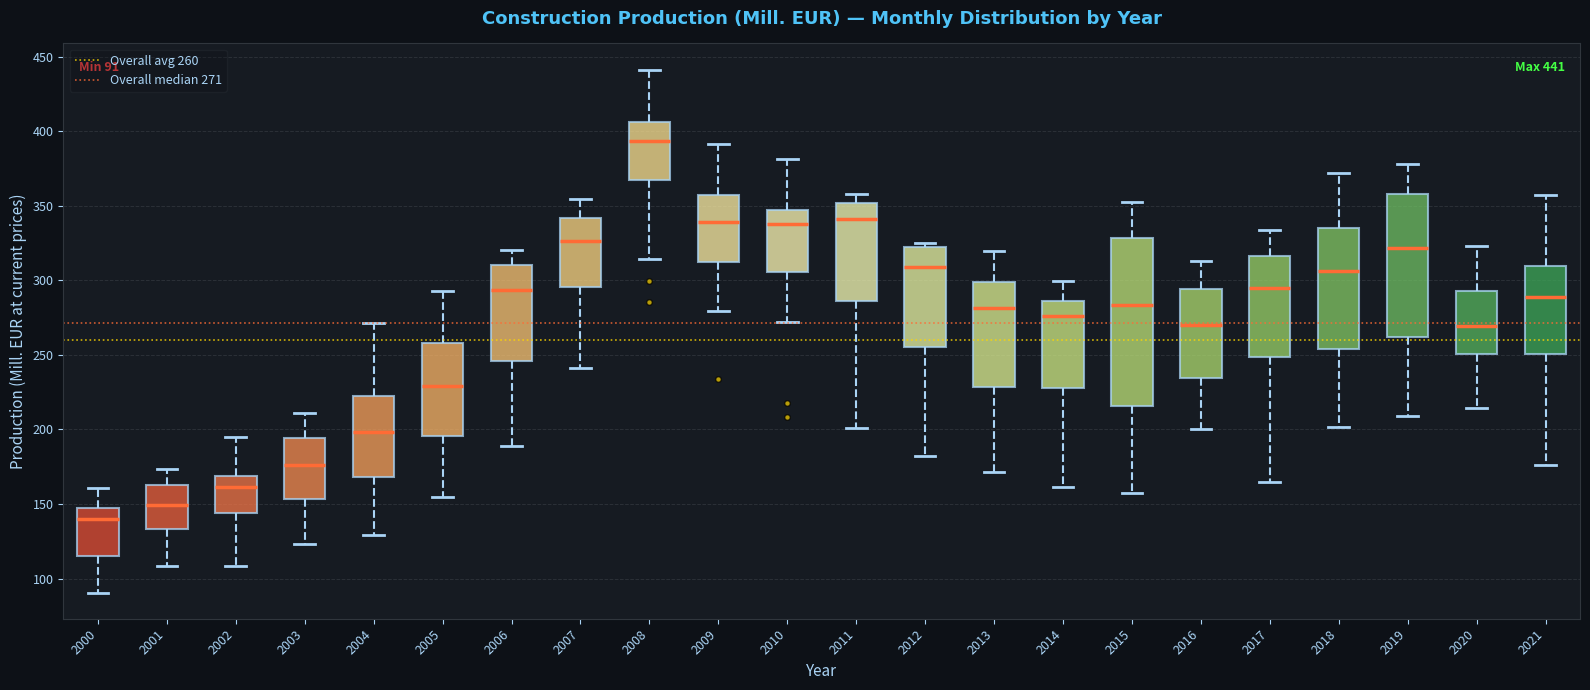

Which box is the tallest, from its lower edge to its upper edge?

2015